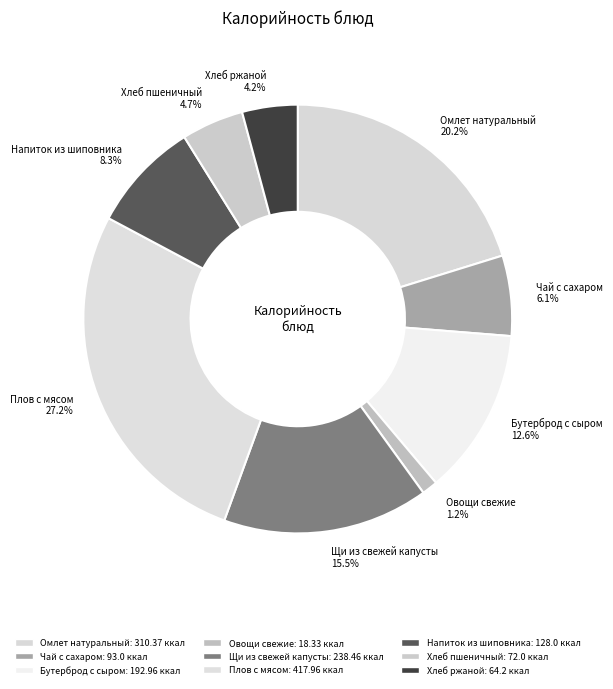

Which has a higher value, Плов с мясом or Чай с сахаром?

Плов с мясом